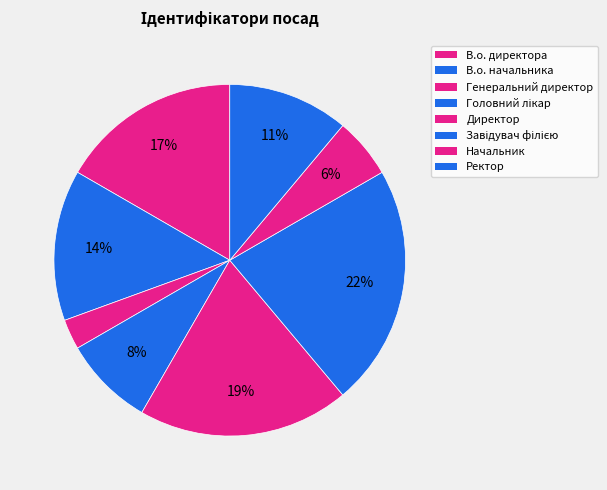

Is the sum of В.о. начальника and Головний лікар greater than half?

No